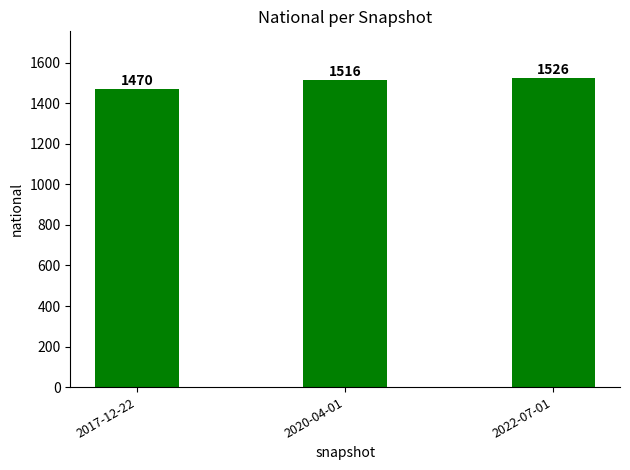

Count the number of categories in the chart.

3